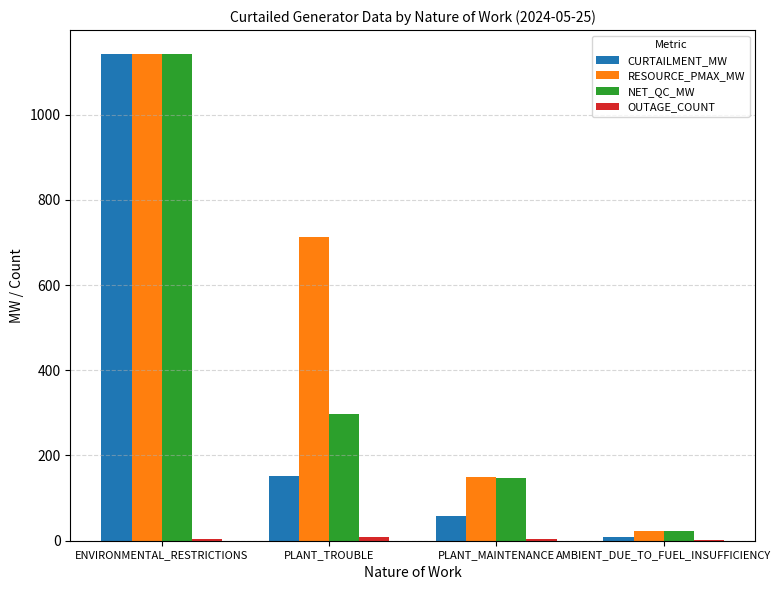

At which label does NET_QC_MW reach its peak?

ENVIRONMENTAL_RESTRICTIONS